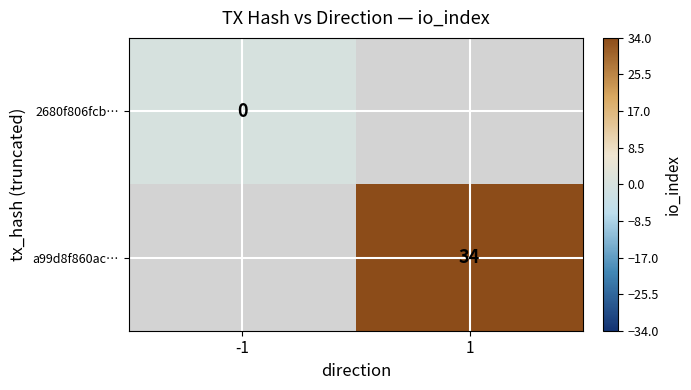

The value of a99d8f860ac… at 1 is 58. True or false?

False